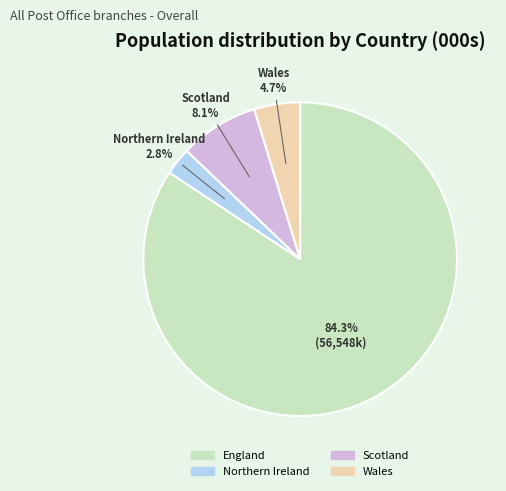

How many segments does this pie chart have?

4